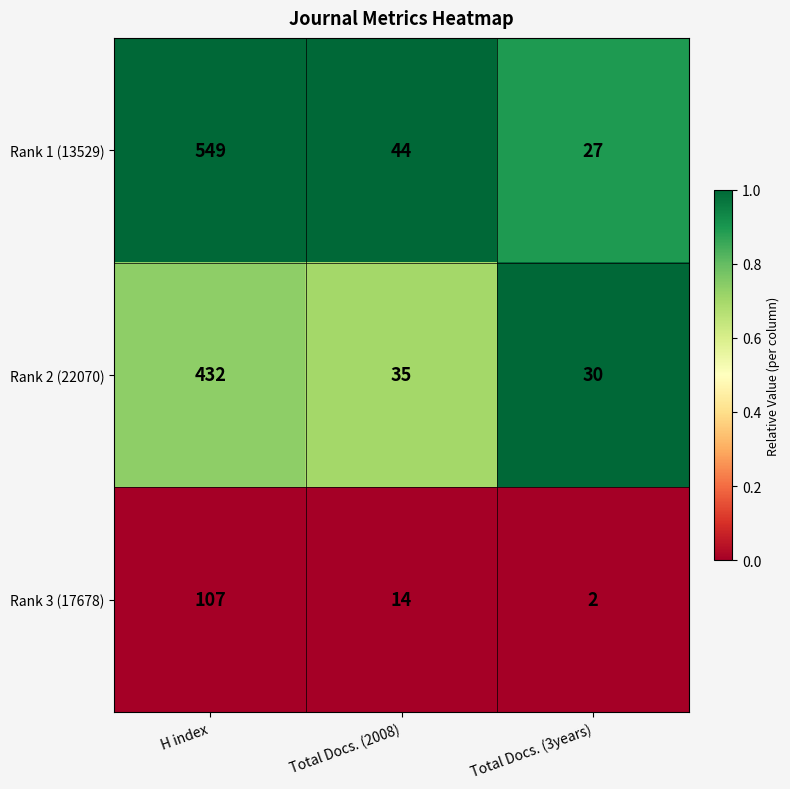

What is the spread (max minus min) of values at H index?

442